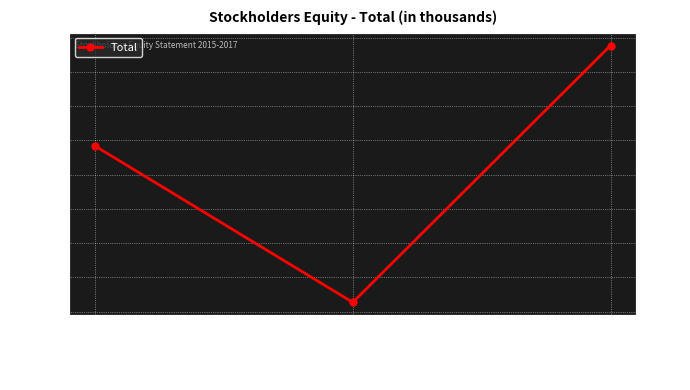

What is the average value?

18291